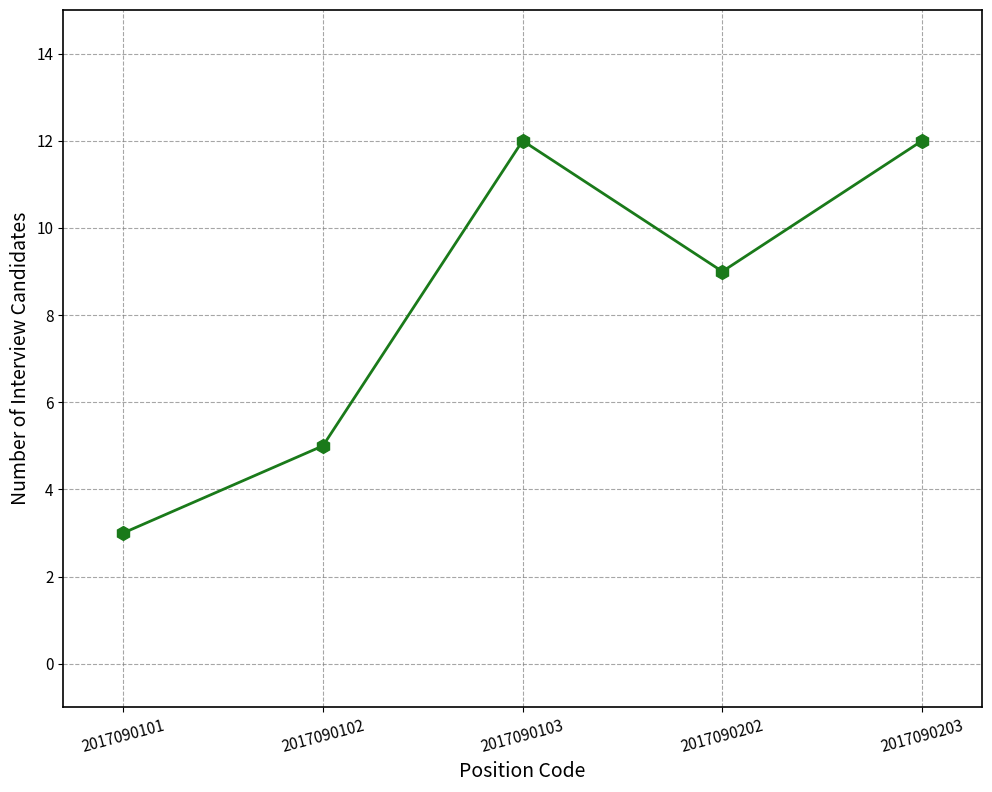

Between 2017090102 and 2017090101, which is larger?

2017090102